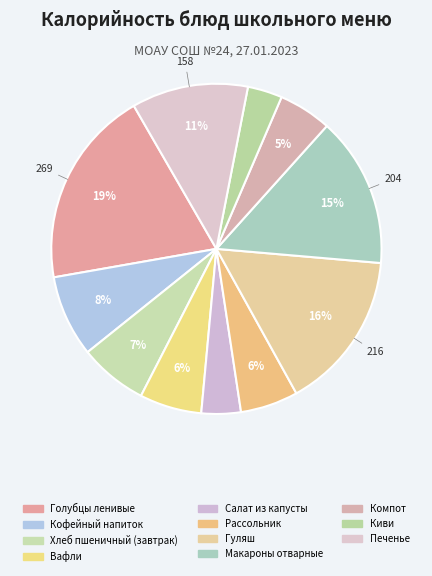

Rank the categories by value from highest to lowest.

Голубцы ленивые, Гуляш, Макароны отварные, Печенье, Кофейный напиток, Хлеб пшеничный (завтрак), Вафли, Рассольник, Компот, Салат из капусты, Киви